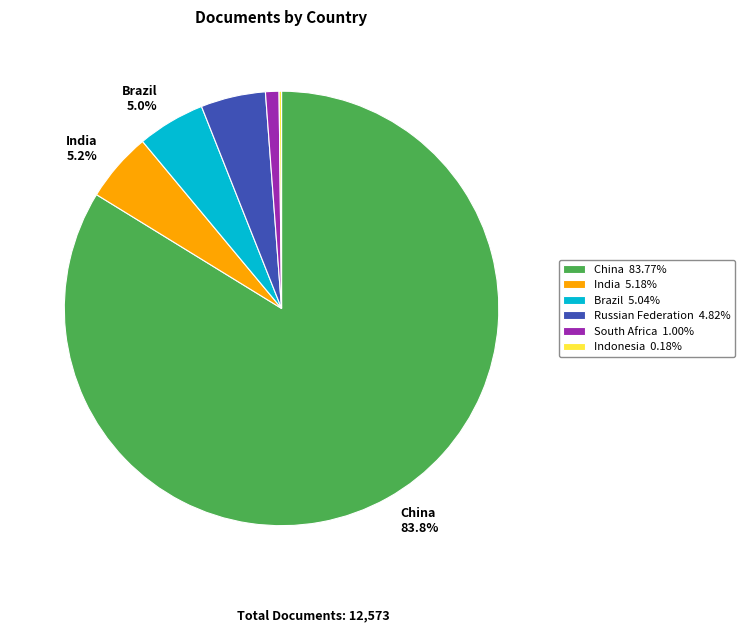

Does any single category account for the majority?

Yes